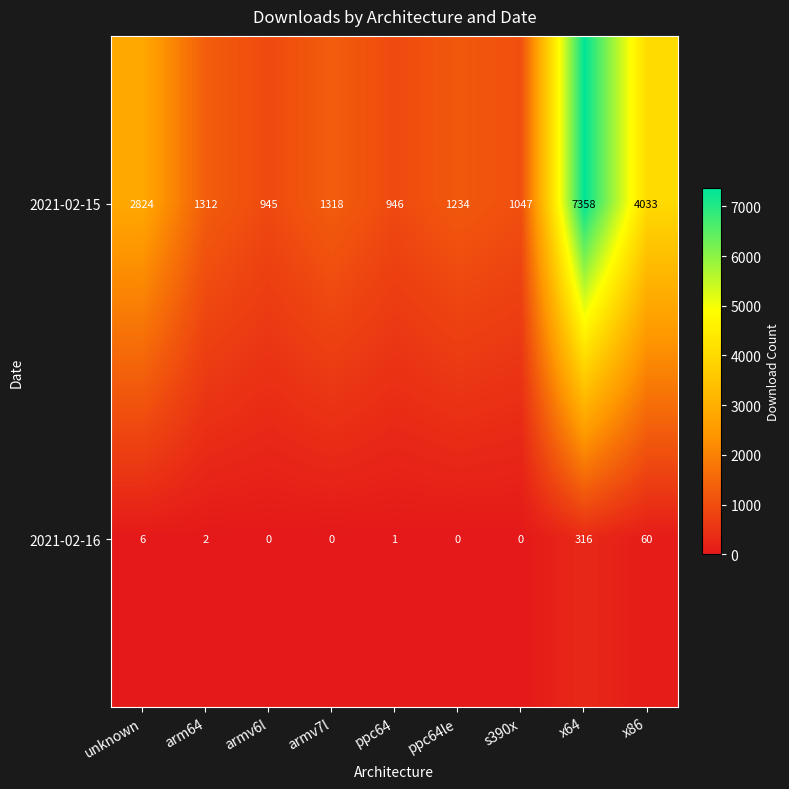

What is the total value across all series at x64?

7674